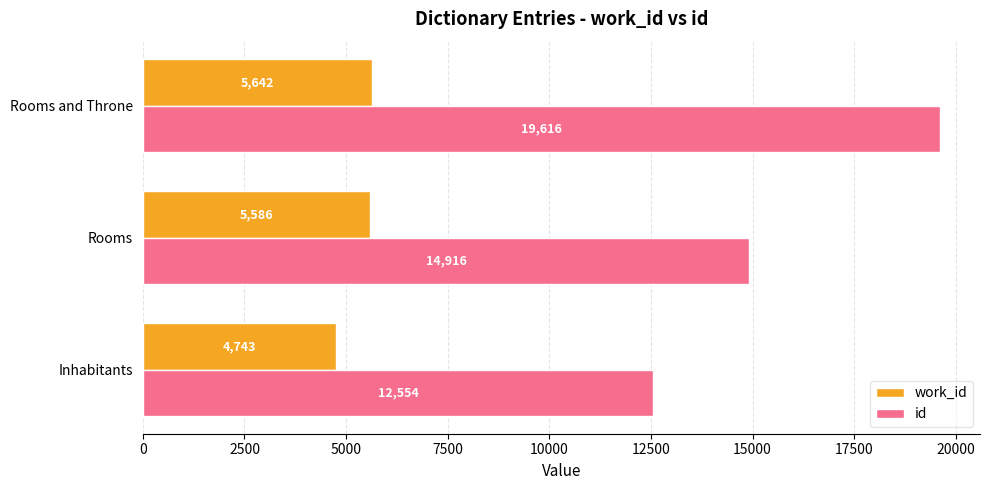

What is the difference between the maximum and minimum values in the work_id series?

898.8